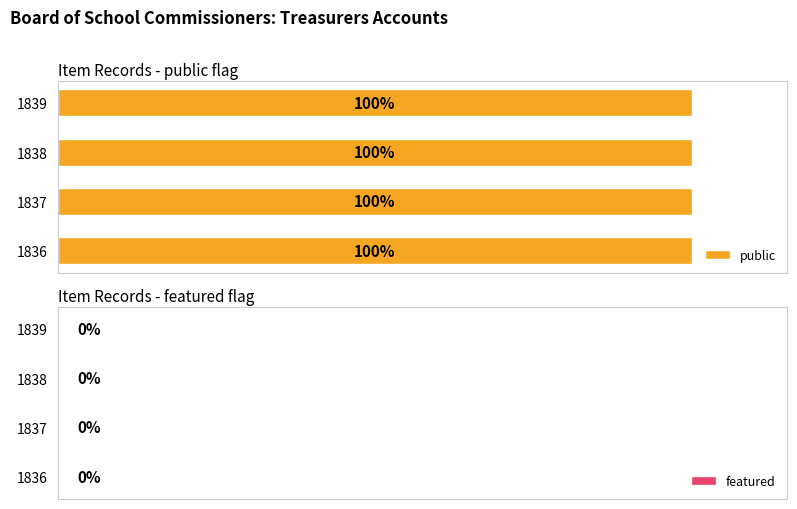

Which series changed the most between Treasurers Accounts, 1837 and Treasurers Accounts, 1839?

public